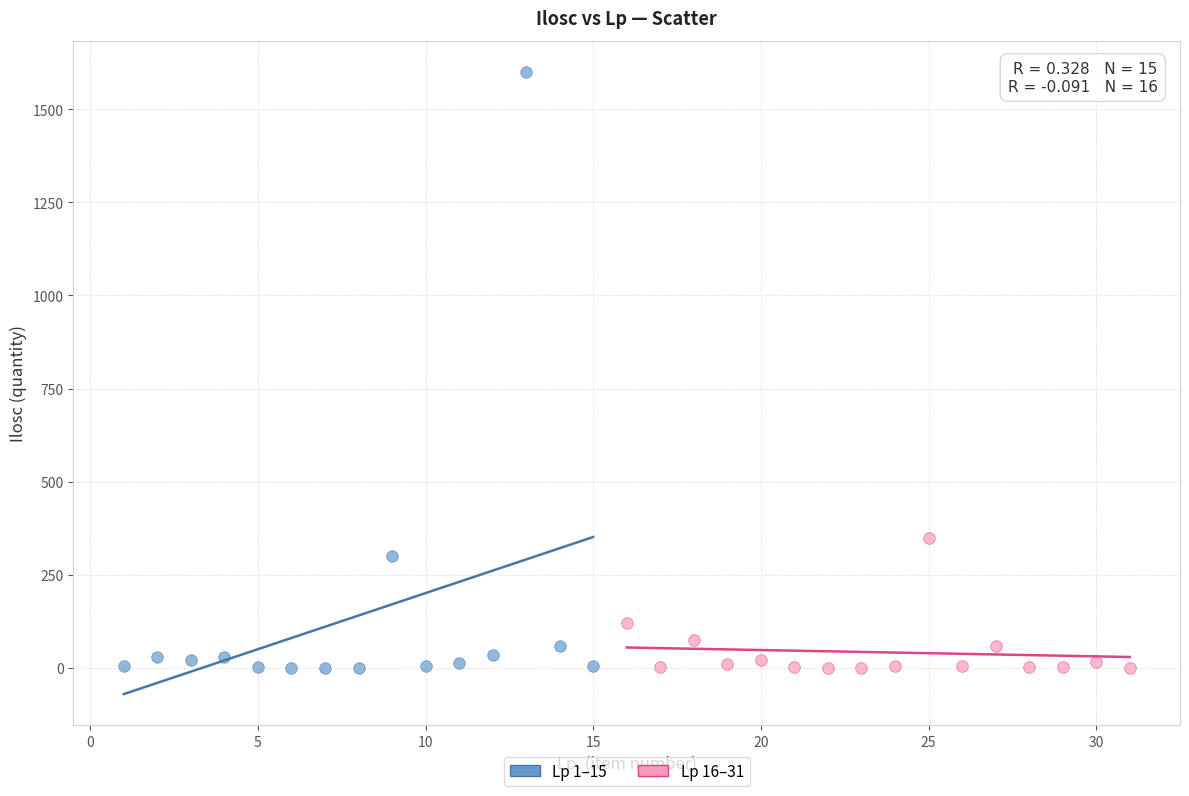

What are all the series names shown in the legend?

Lp 1–15, Lp 16–31